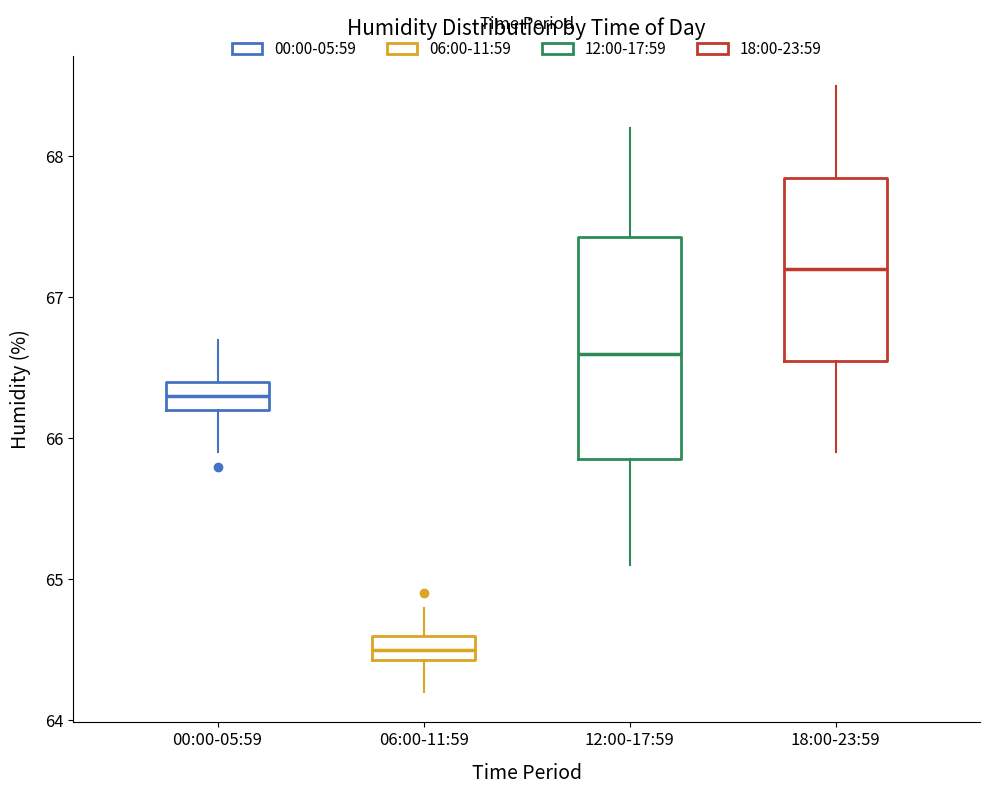

Which box has the highest median line?

18:00-23:59